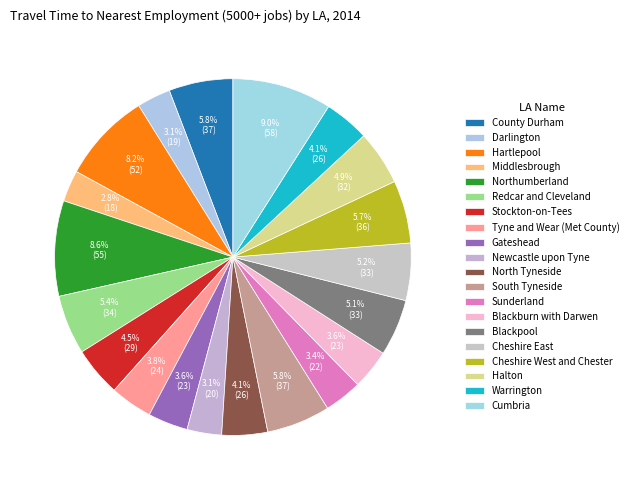

To the nearest percent, what percentage of the pie is Redcar and Cleveland?

5%